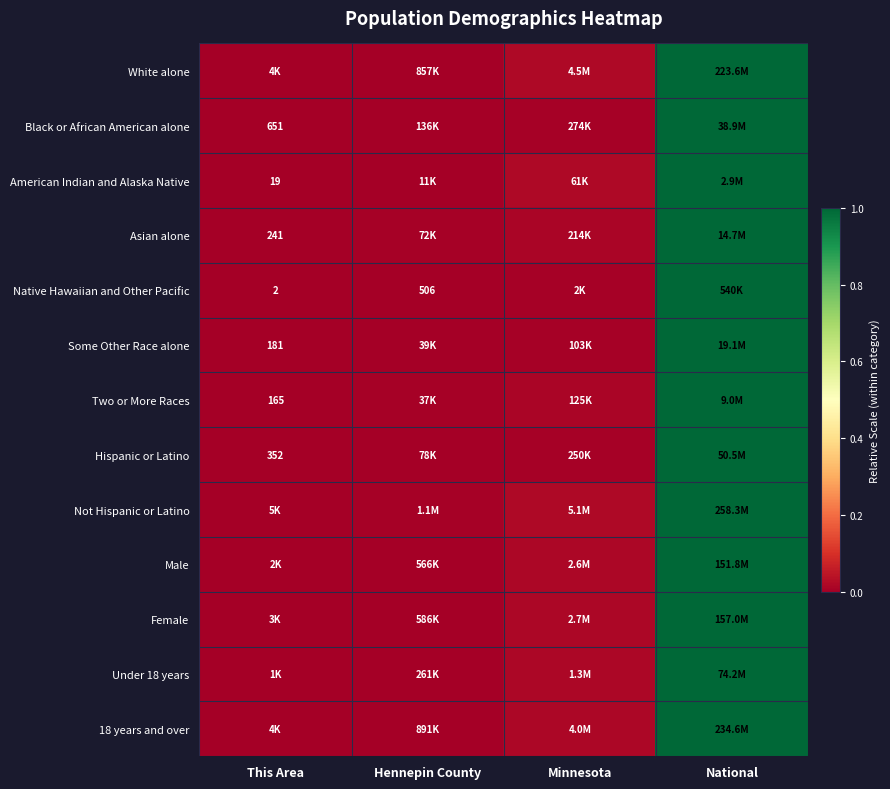

Is it true that Native Hawaiian and Other Pacific equals 0.2 at National?

False